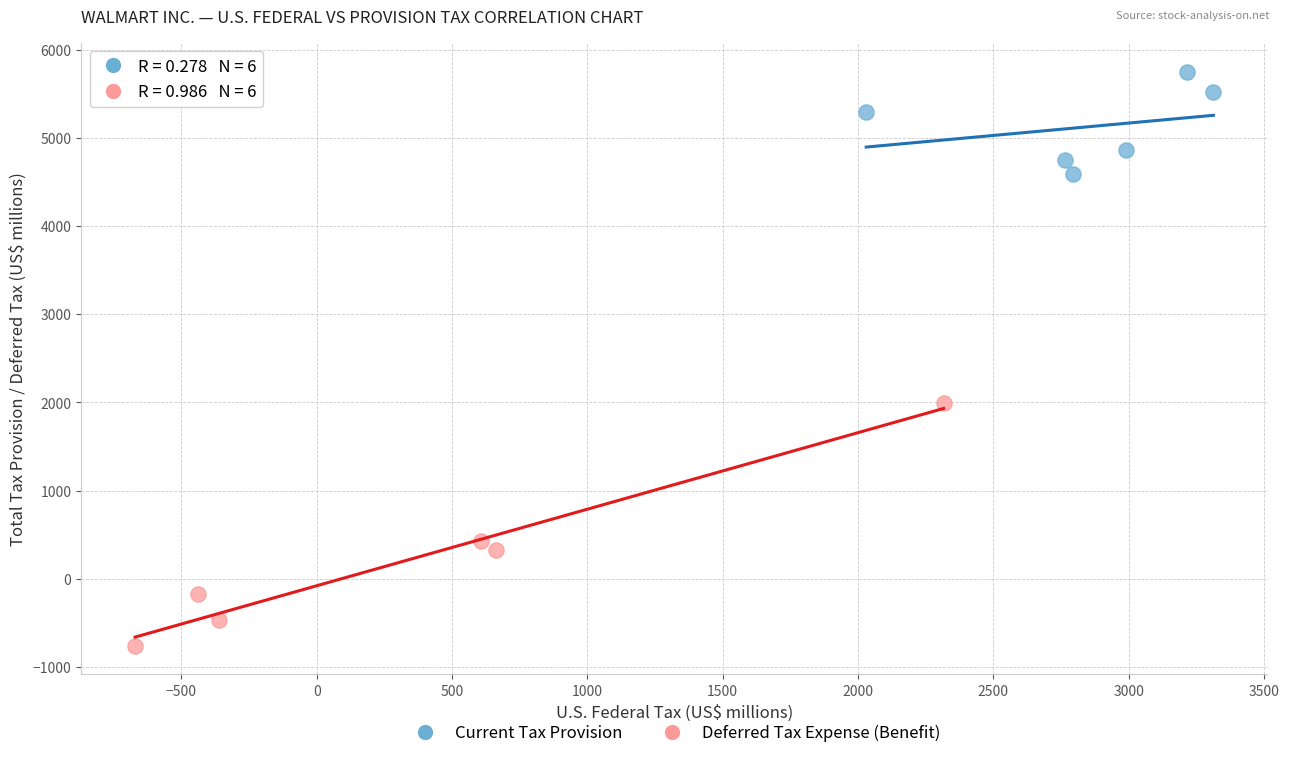

Which series reaches the maximum Y coordinate?

Current Tax Provision